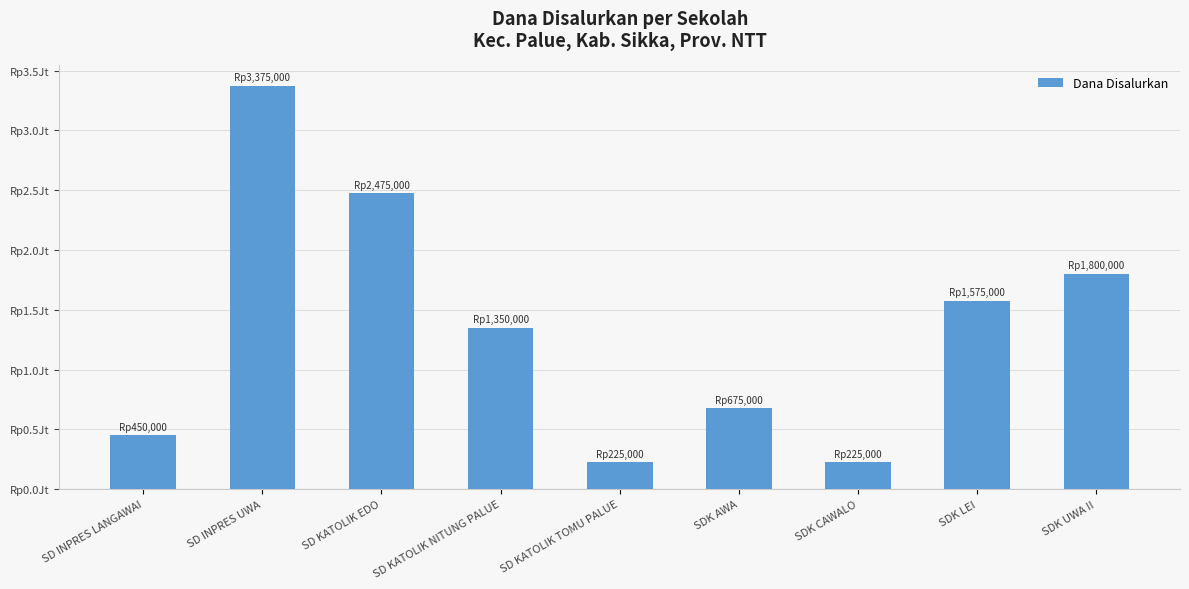

Does the chart contain any negative values?

No